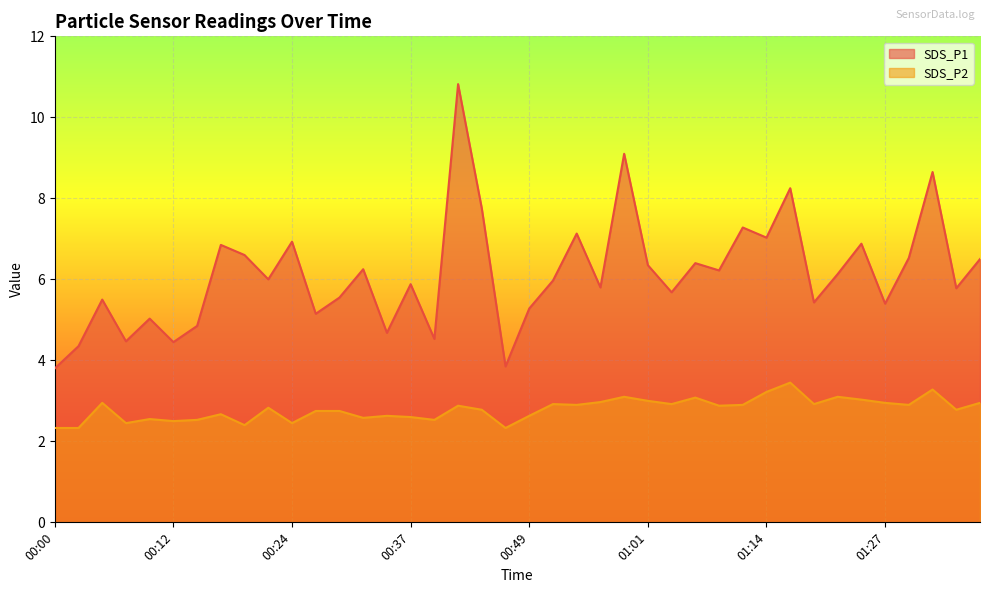

Between 01:19 and 01:22, which series saw the biggest shift?

SDS_P1